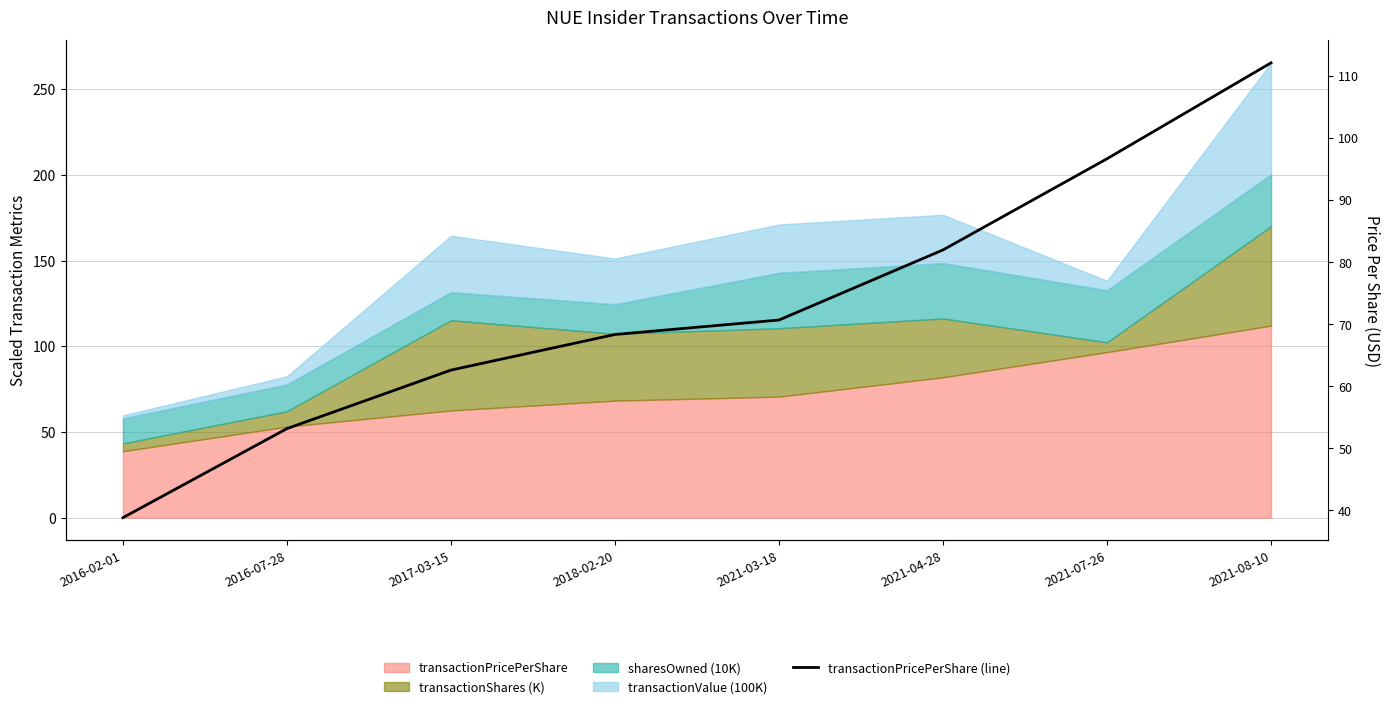

Reading left to right, what are all the values shown in this chart?

2016-02-01=38.8	2016-07-28=53.1	2017-03-15=62.6	2018-02-20=68.3	2021-03-18=70.6	2021-04-28=81.9	2021-07-26=96.6	2021-08-10=112.1